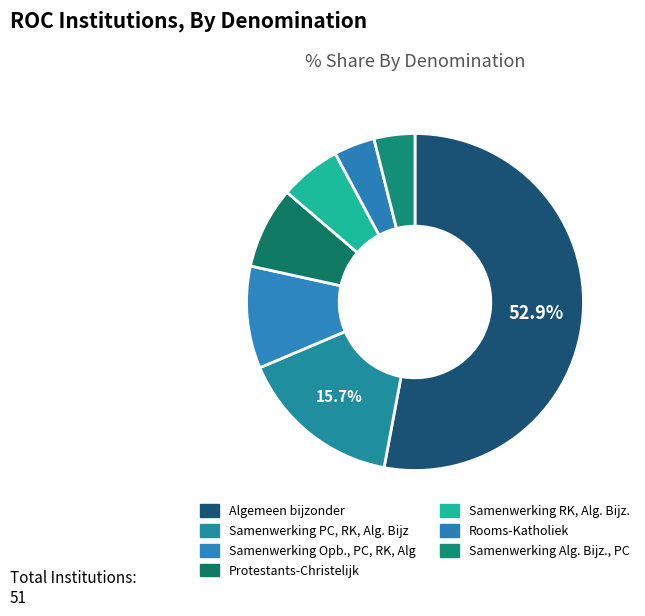

Between Samenwerking PC, RK, Alg. Bijz and Samenwerking Opb., PC, RK, Alg, which is larger?

Samenwerking PC, RK, Alg. Bijz